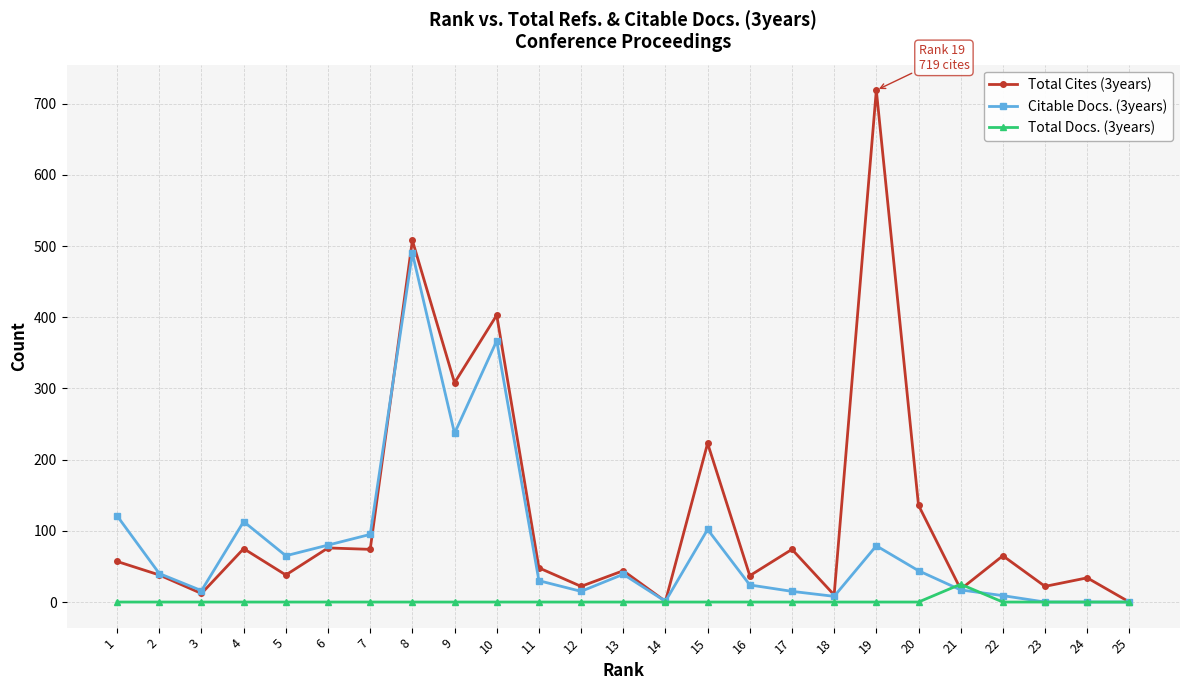

What is the approximate value of Total Cites (3years) at 16, to the nearest 50?

50